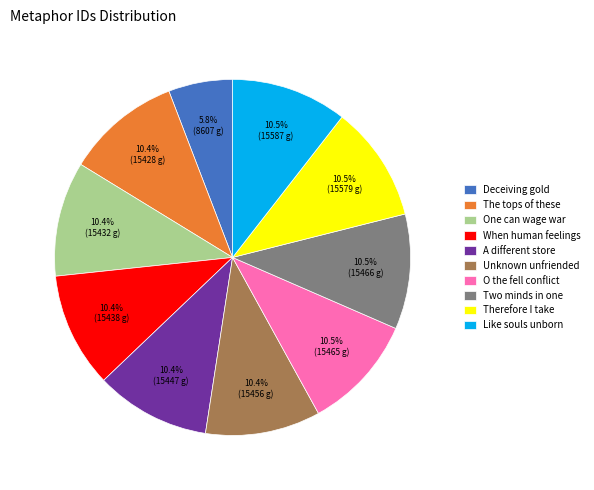

Which category has the smallest portion of the pie?

Deceiving gold